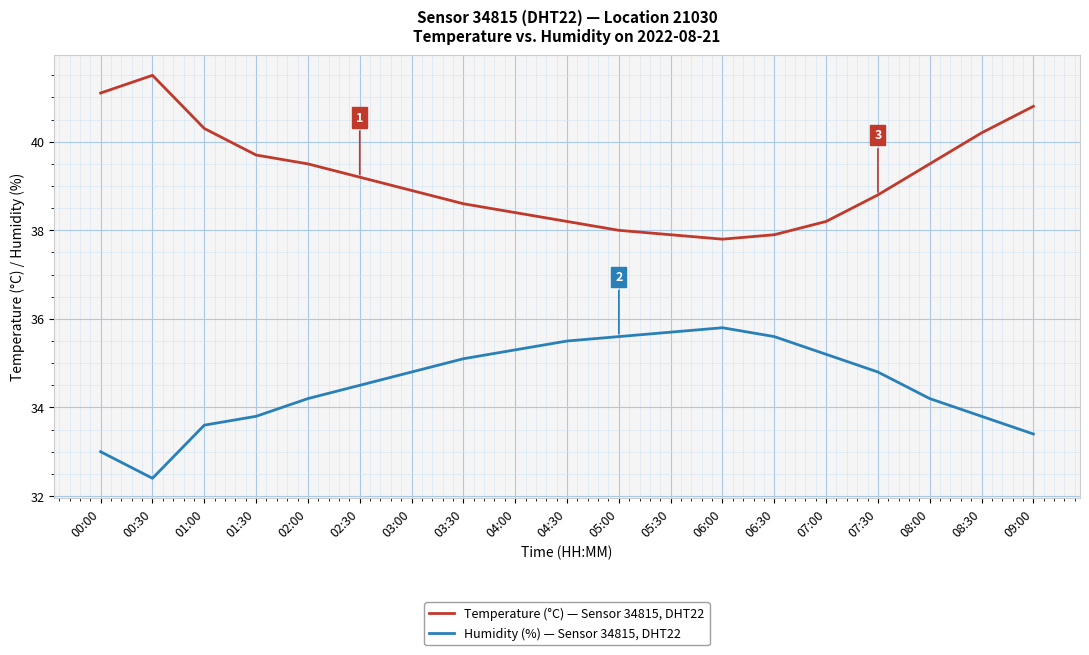

What is the spread (max minus min) of values at 07:00?

3.0